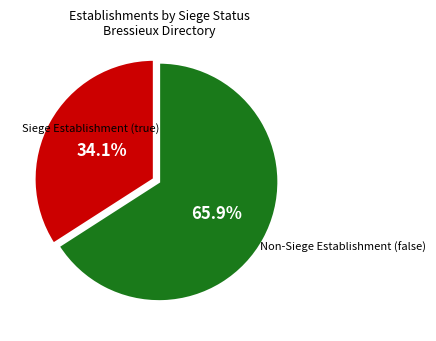

How many segments does this pie chart have?

2